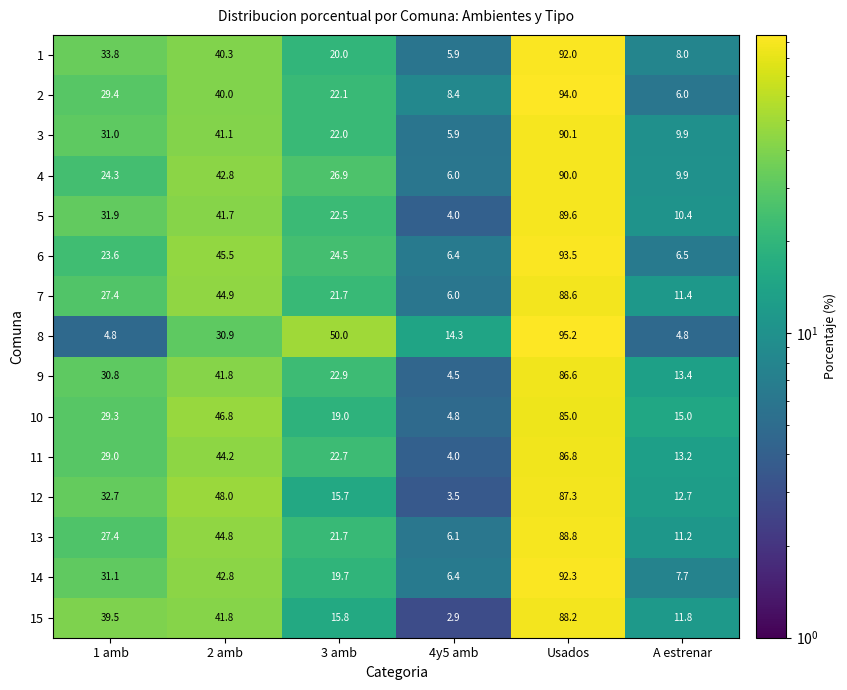

List the labels in order of 4 value, smallest first.

4y5 amb, A estrenar, 1 amb, 3 amb, 2 amb, Usados